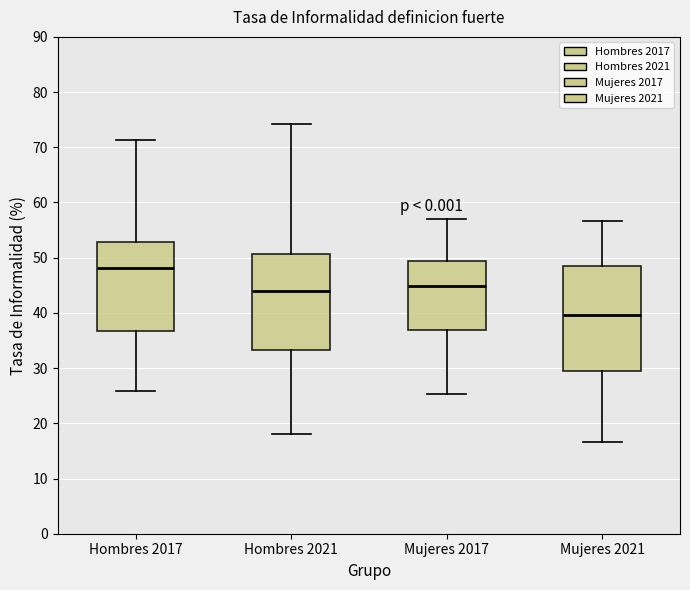

Which box's median line is the lowest?

Mujeres 2021